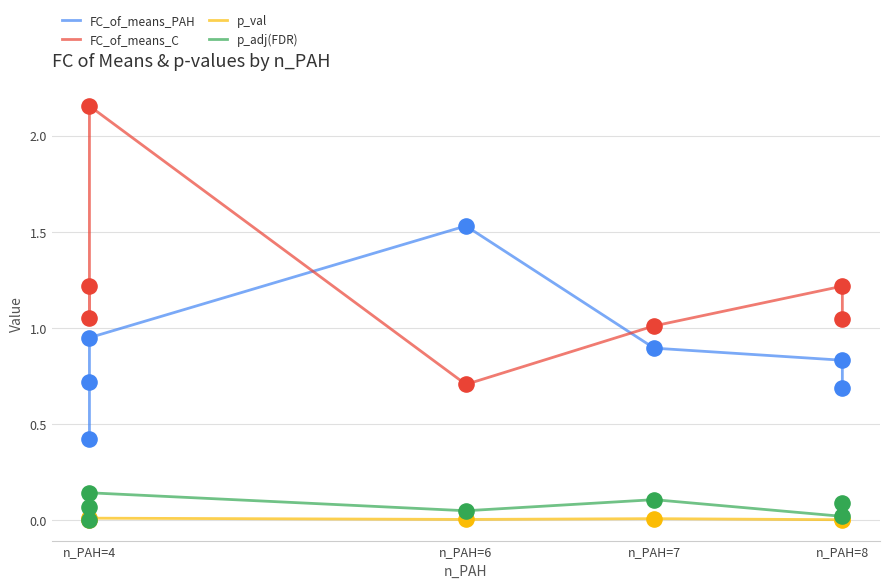

What are all the series names shown in the legend?

FC_of_means_PAH, FC_of_means_C, p_val, p_adj(FDR)